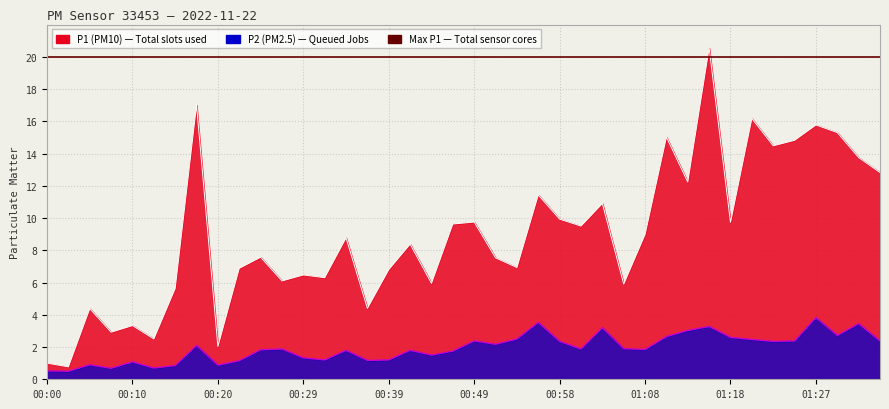

What is the minimum value for P2?

0.5